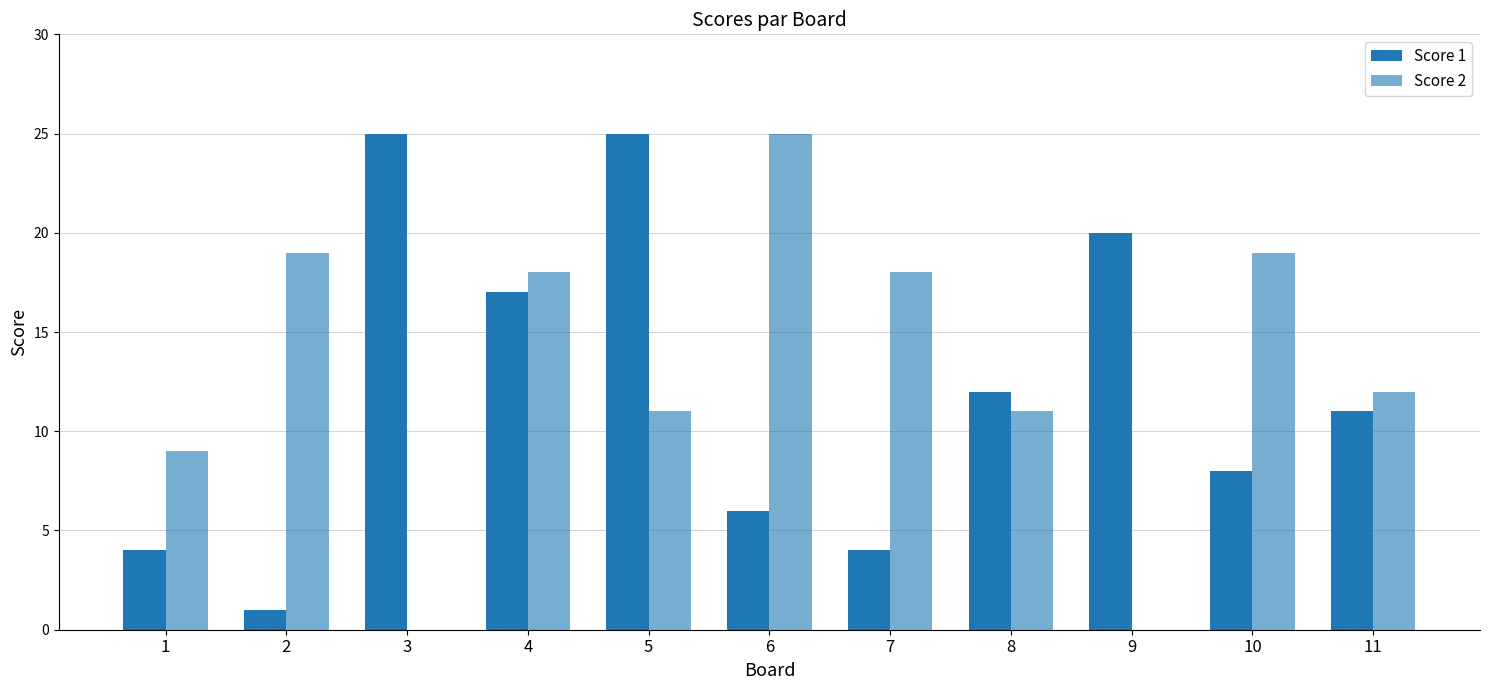

List the series in order of their peak value, highest first.

Score 1, Score 2